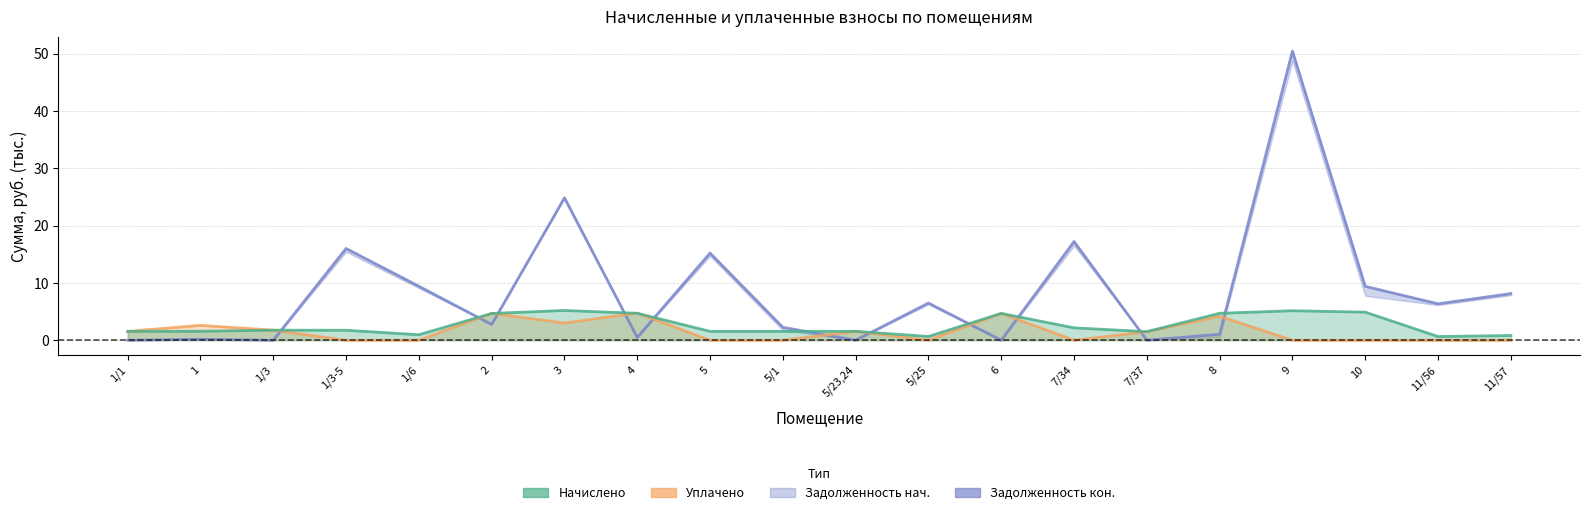

What is the label of the 9th point from the left?

5